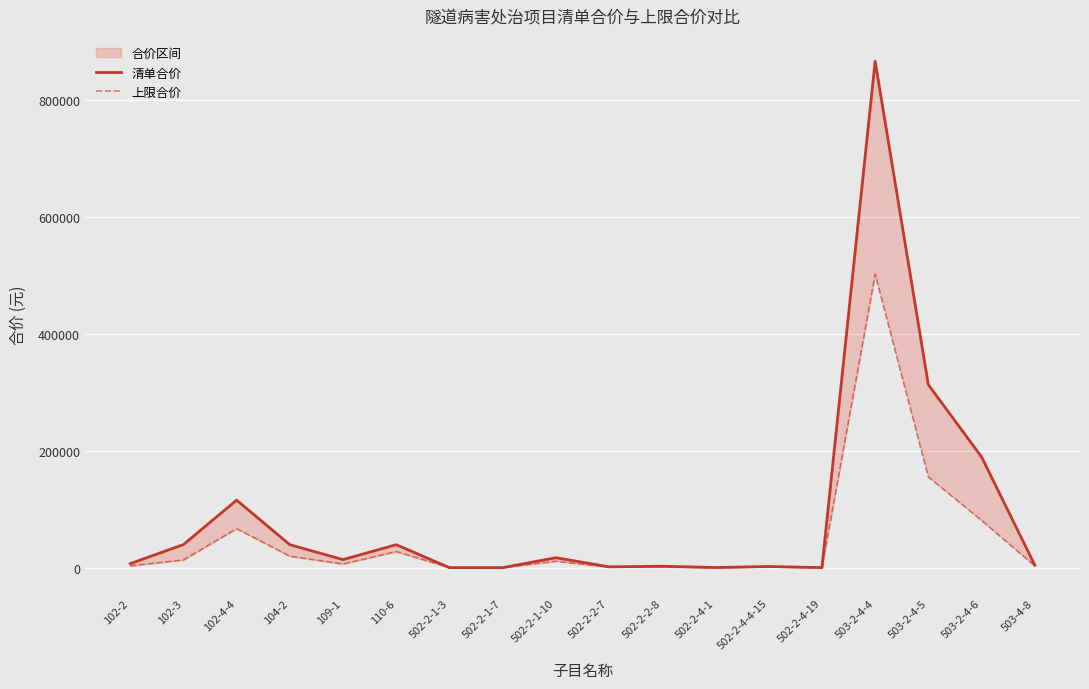

What is the maximum value for 清单合价?

867176